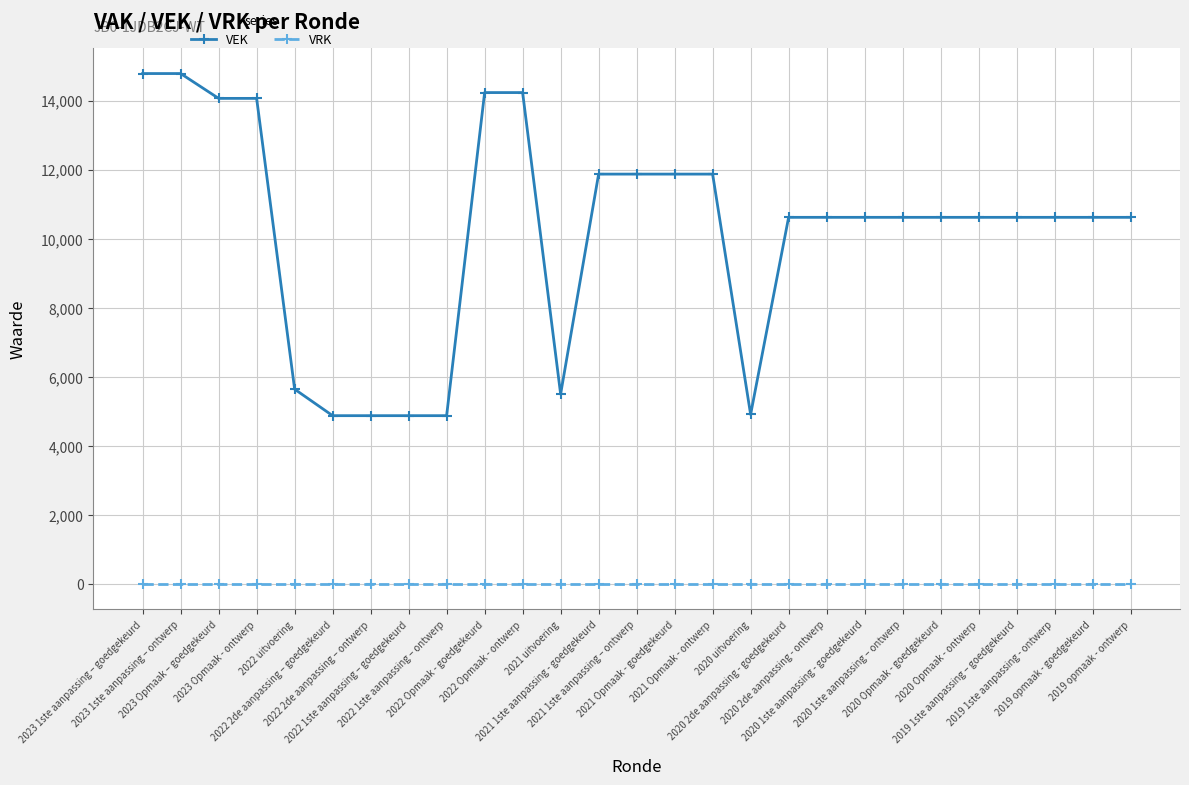

Which series has the largest total across all categories?

VEK